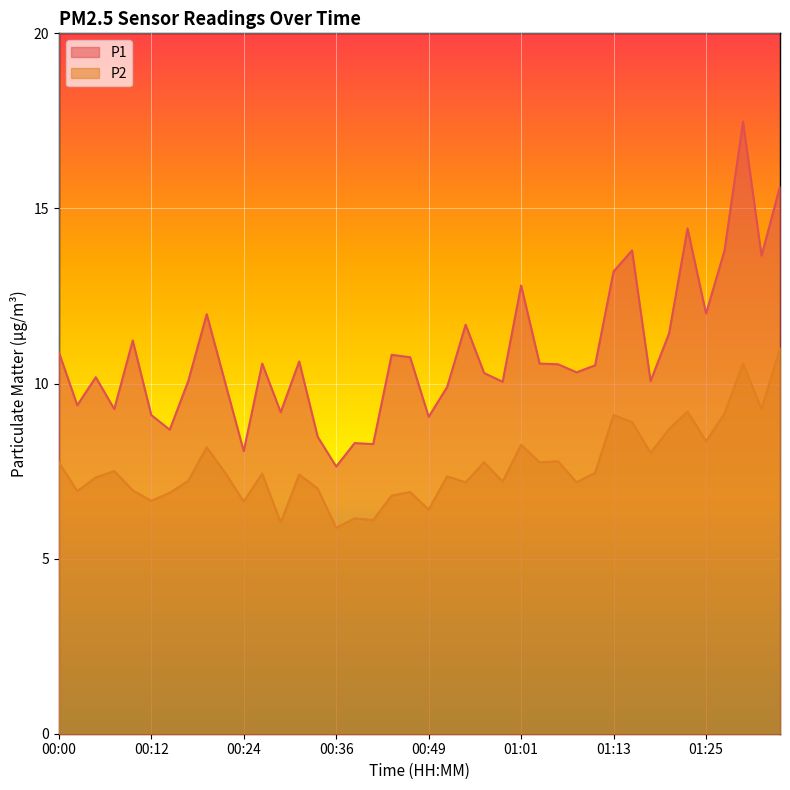

What is the greatest value displayed?

17.5